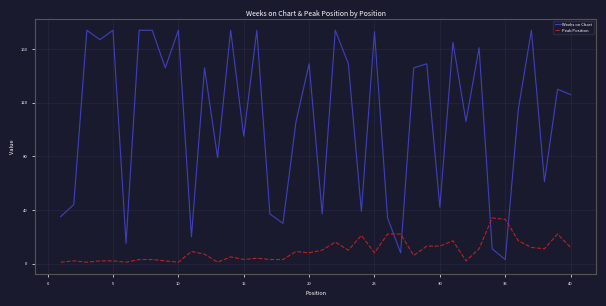

Which series has the largest range (max minus min)?

Weeks on Chart